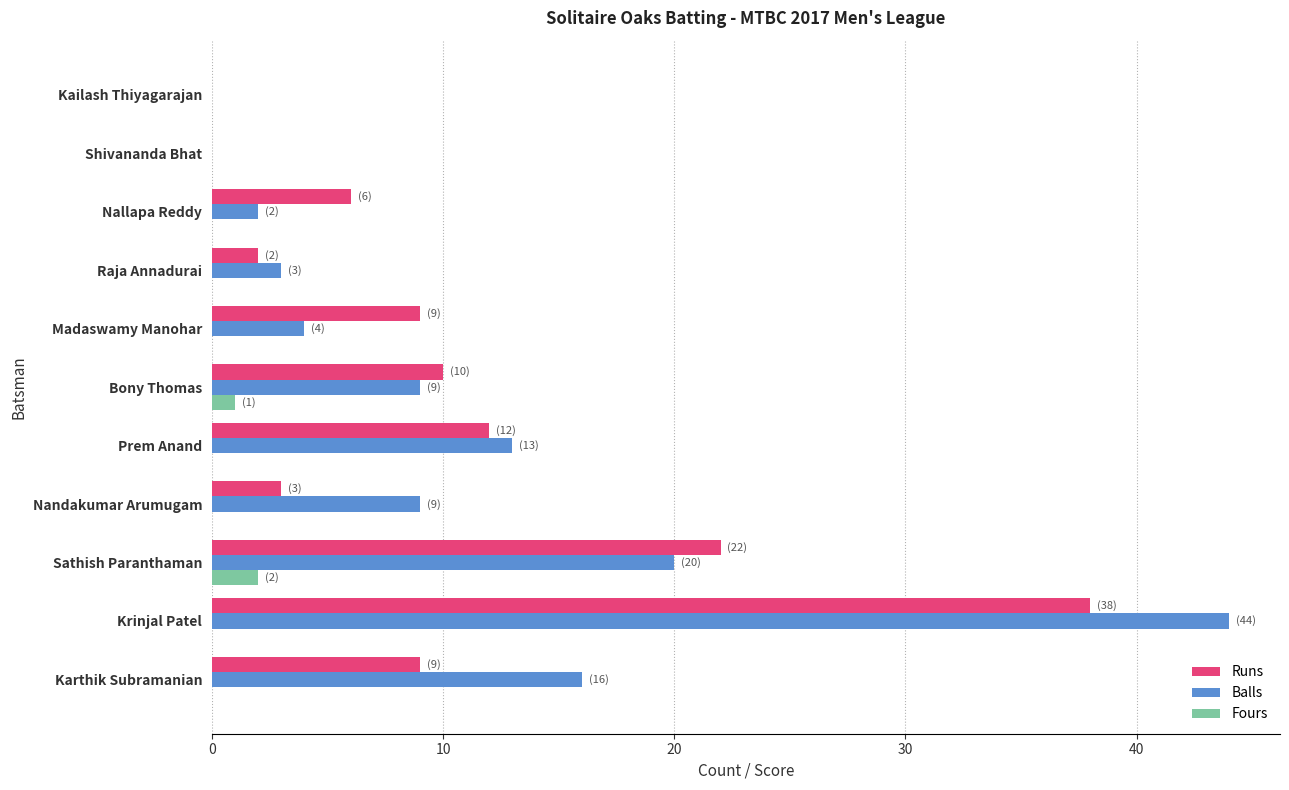

The Balls series shows 3 at Nandakumar Arumugam. True or false?

False